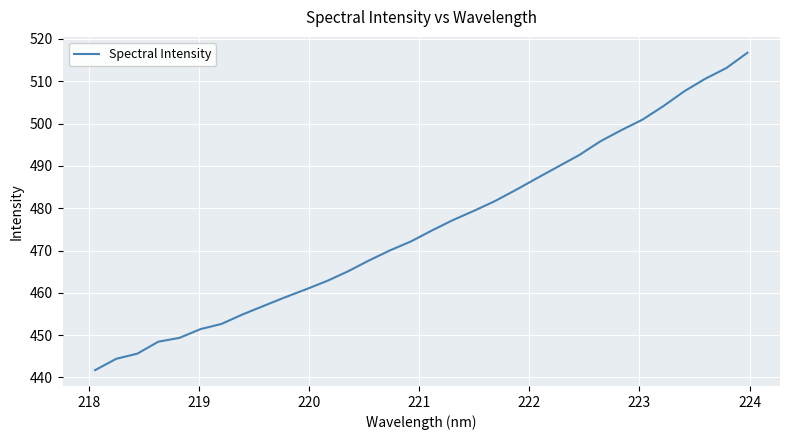

What is the greatest value displayed?

516.7